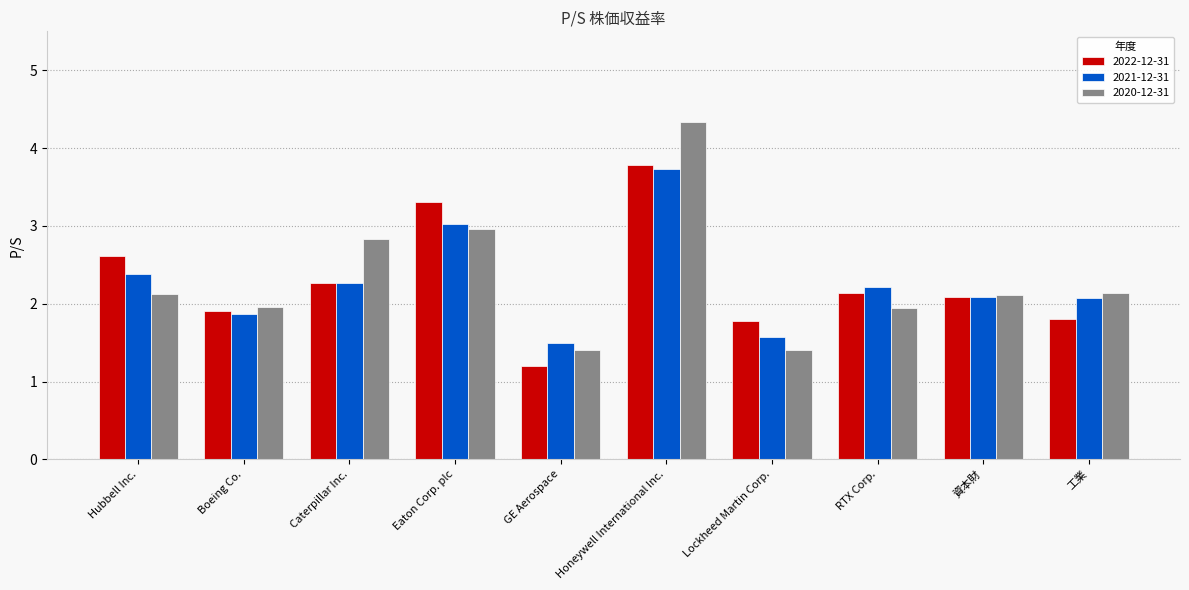

What is the difference between the second highest and second lowest values in the 2022-12-31 series?

1.5